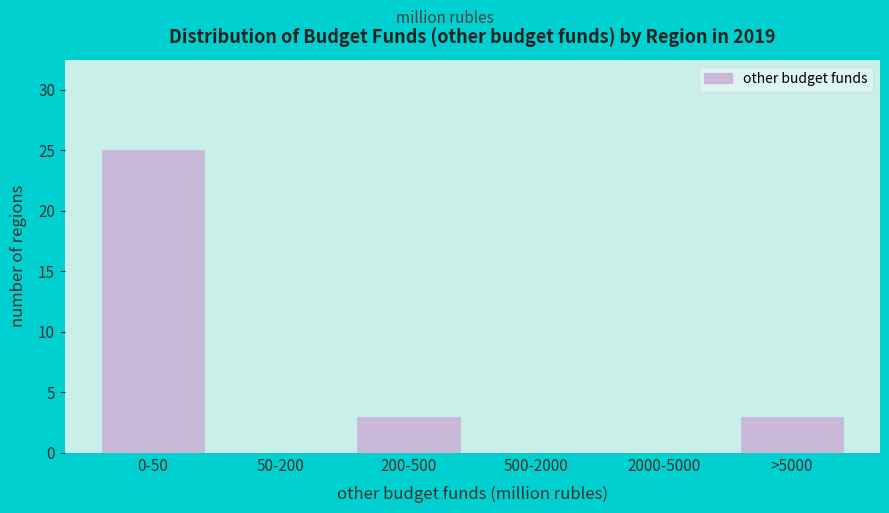

Reading left to right, what are all the values shown in this chart?

0-50=25	50-200=0	200-500=3	500-2000=0	2000-5000=0	>5000=3